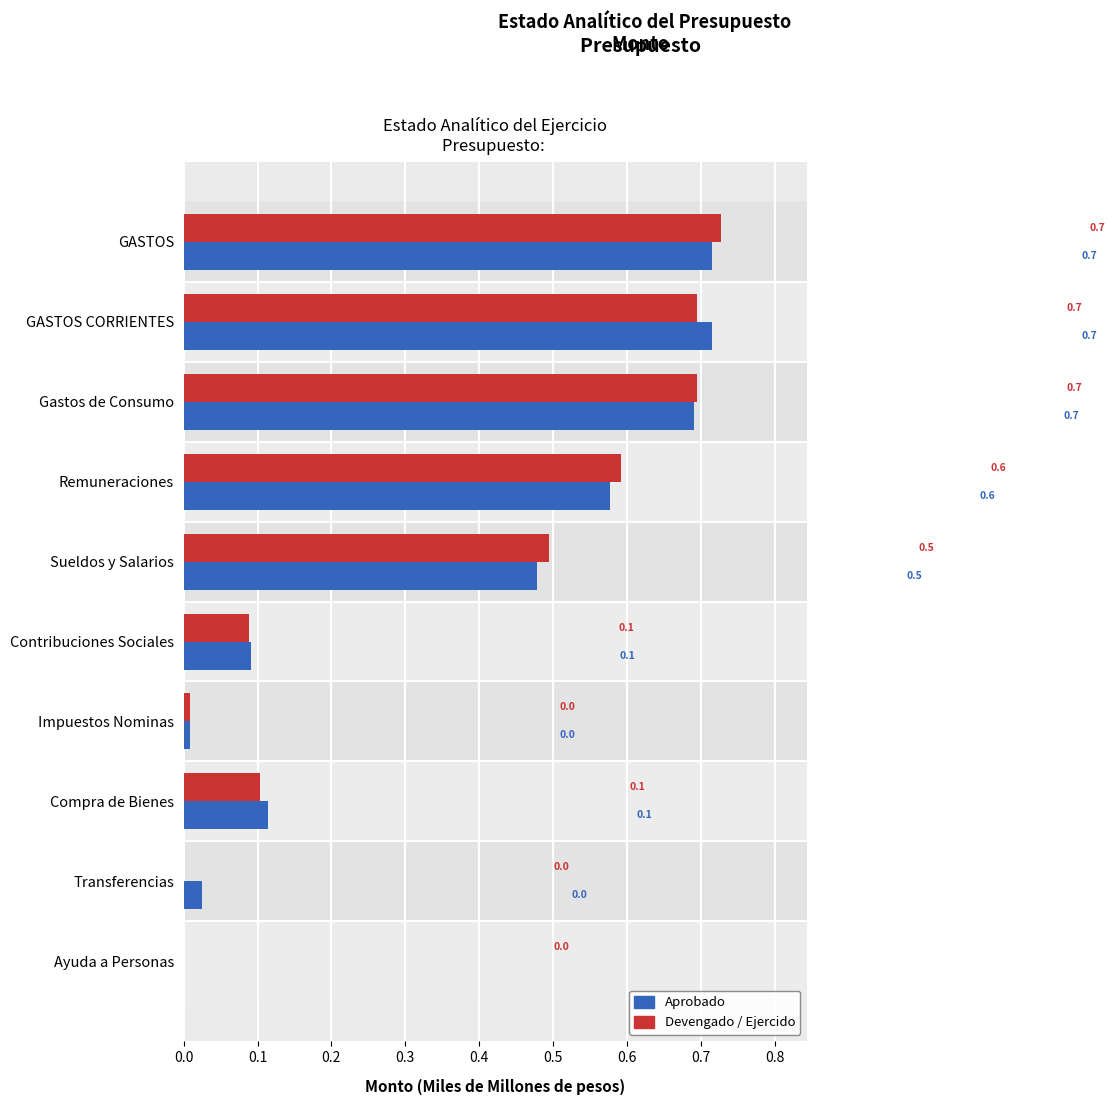

What is the maximum value shown in the chart?

0.7